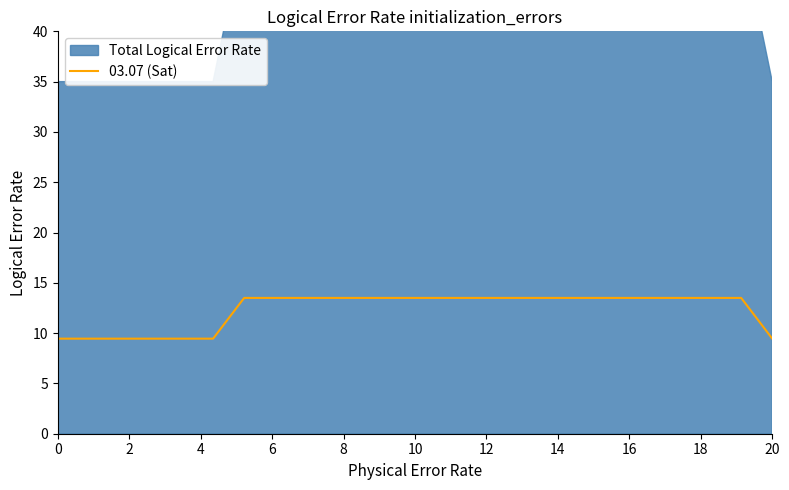

Is it true that 03.07 (Sat) equals 5.5 at 0?

False